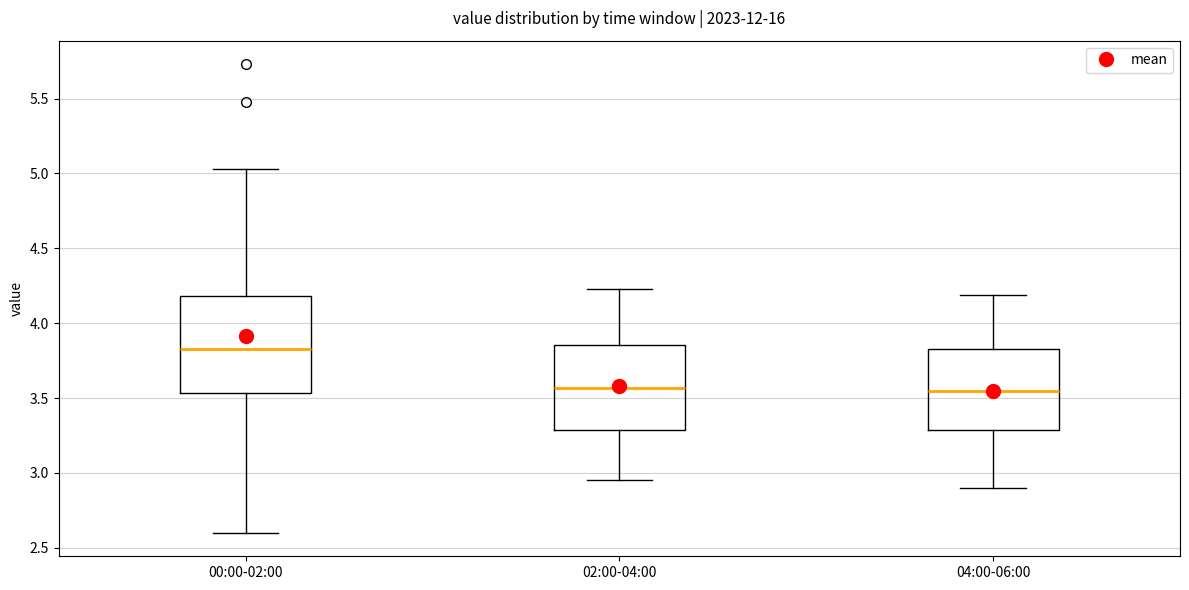

Reading left to right, read every box against the y-axis: the position of its median line, the range the box covers, and the ends of its whiskers. The values are not printed on the chart, so give them approximately, as read against the axis.

00:00-02:00: median 3.85, box 3.55 to 4.20, whiskers 2.60 to 5.05
02:00-04:00: median 3.55, box 3.30 to 3.85, whiskers 2.95 to 4.25
04:00-06:00: median 3.55, box 3.30 to 3.85, whiskers 2.90 to 4.20